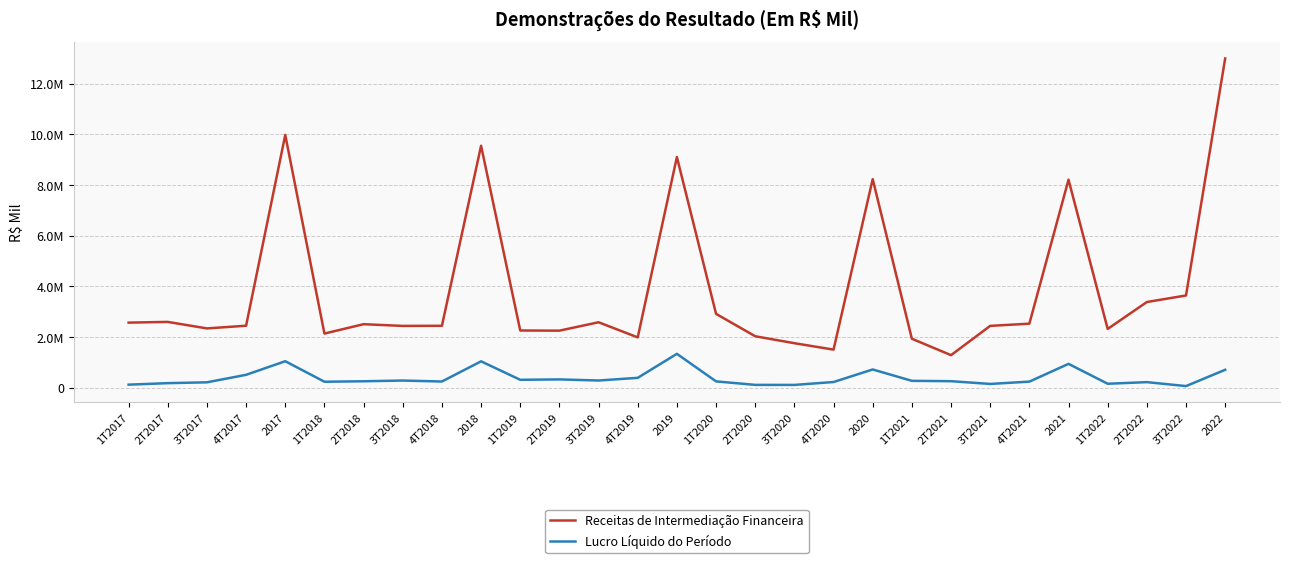

Does the chart have visible grid lines?

Yes